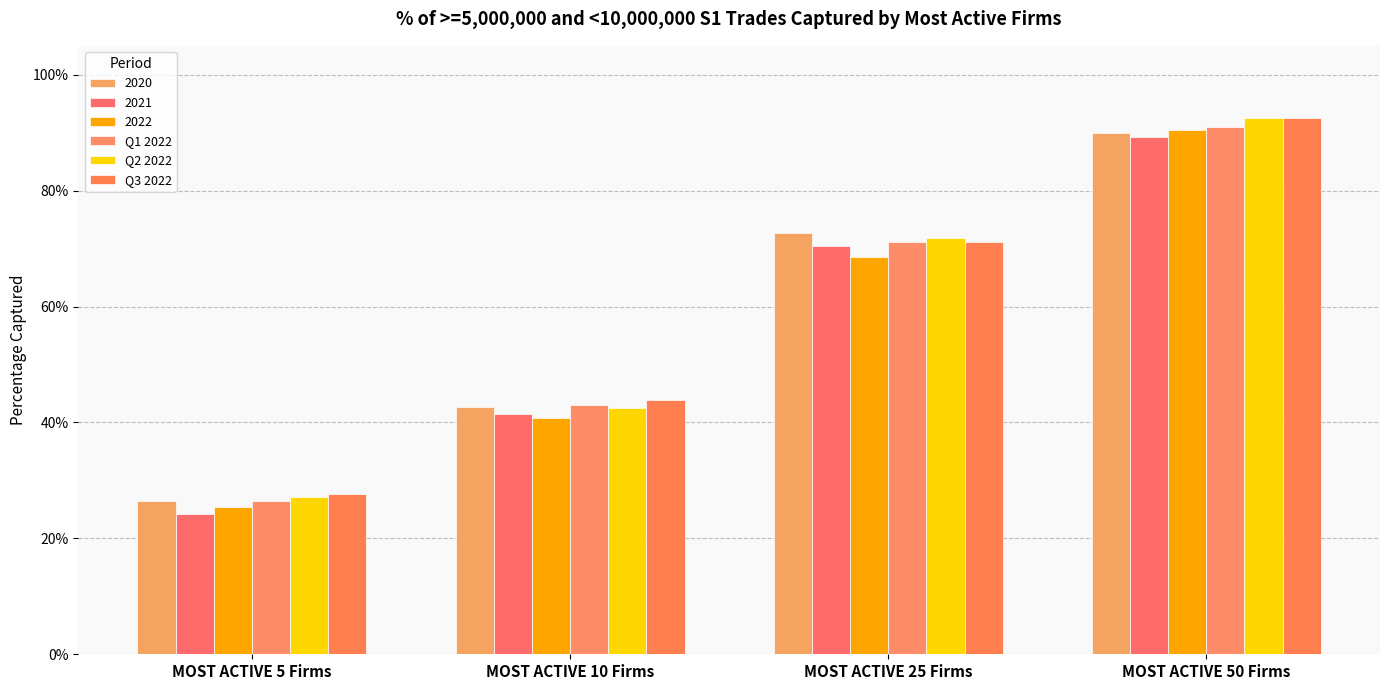

Is the value of Q3 2022 at MOST ACTIVE 10 Firms greater than the value of Q1 2022 at MOST ACTIVE 50 Firms?

No